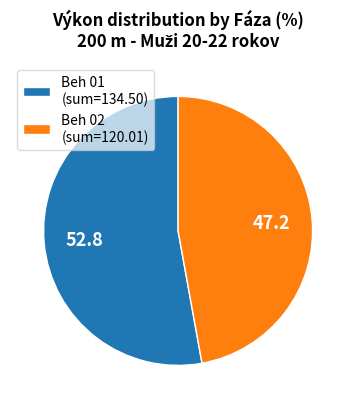

Does any single category account for the majority?

Yes